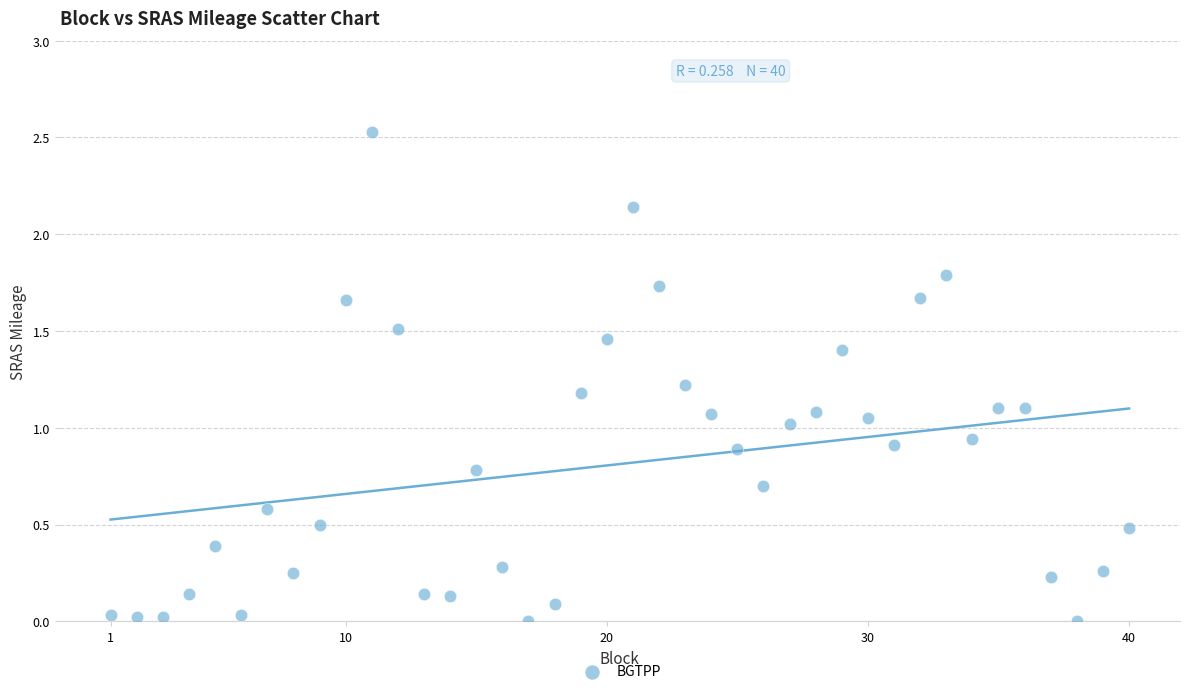

What is the range of X values (max minus min)?

39.0